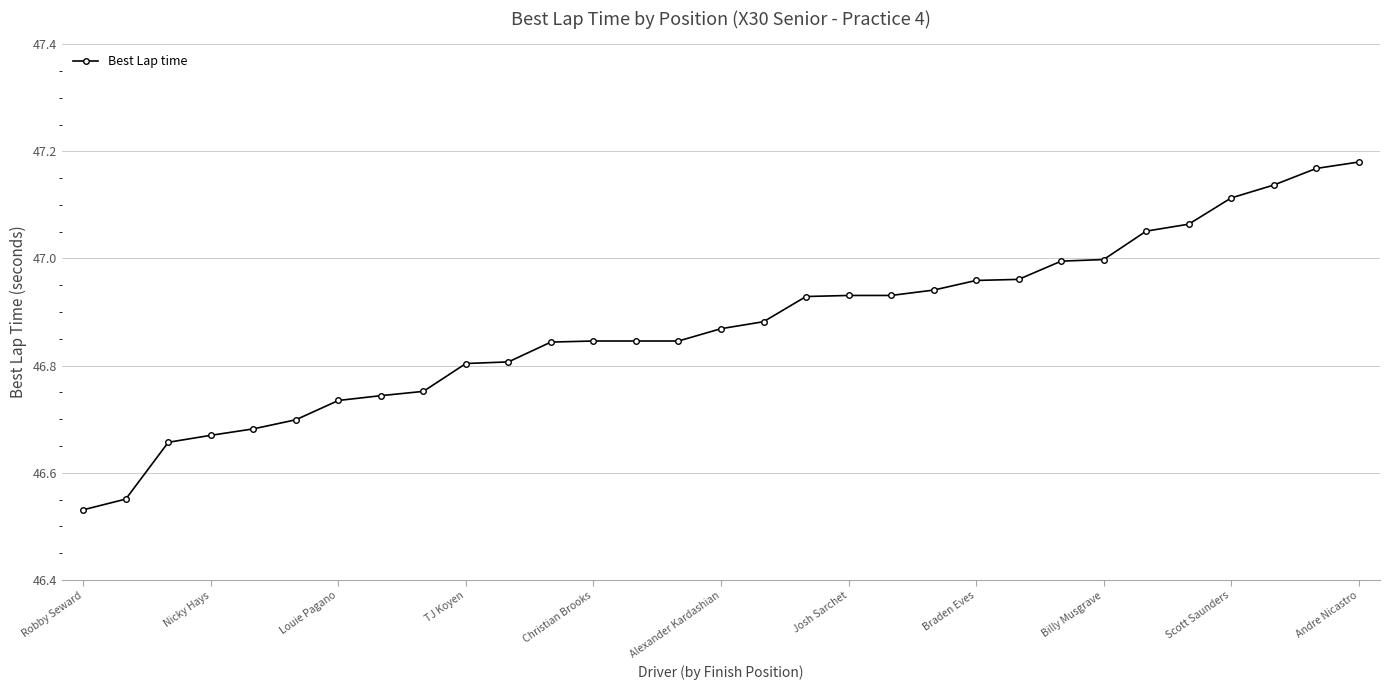

What is the sum of all values?

1453.1